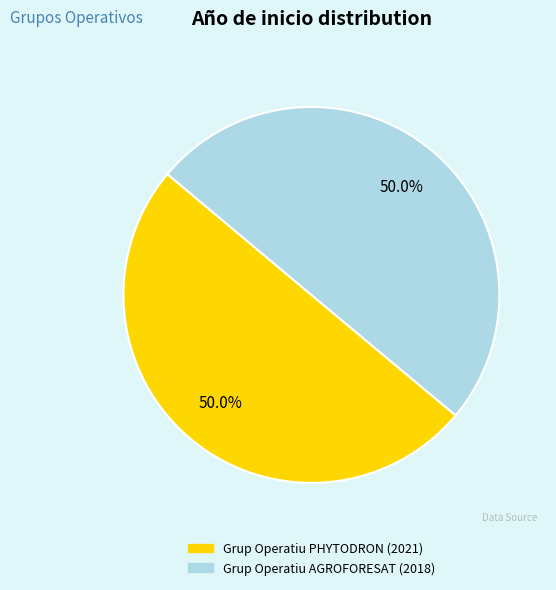

What is the ratio of the value at Grup Operatiu PHYTODRON to the value at Grup Operatiu AGROFORESAT?

1.0